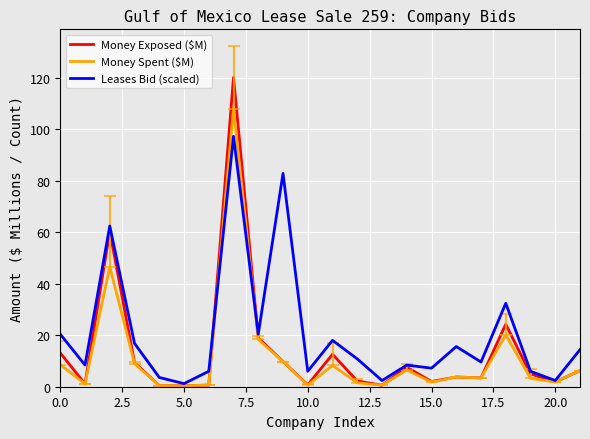

Which series has the largest range (max minus min)?

Money Exposed ($M)